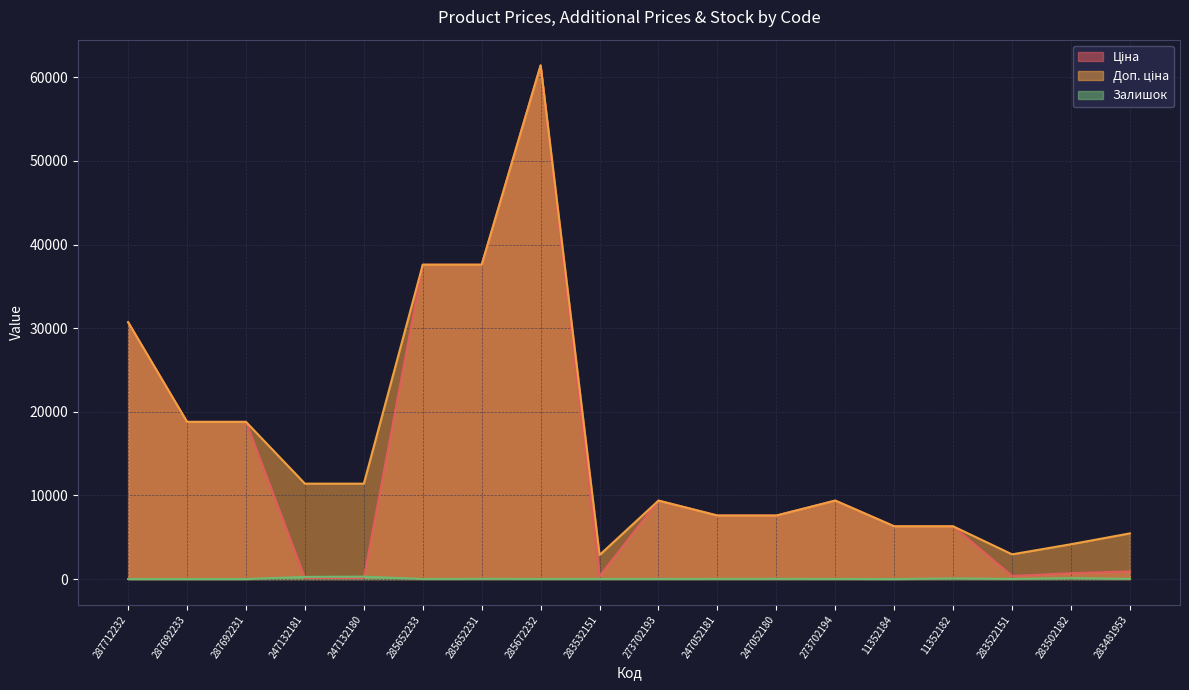

True or false: Доп. ціна and Ціна intersect in this chart.

False